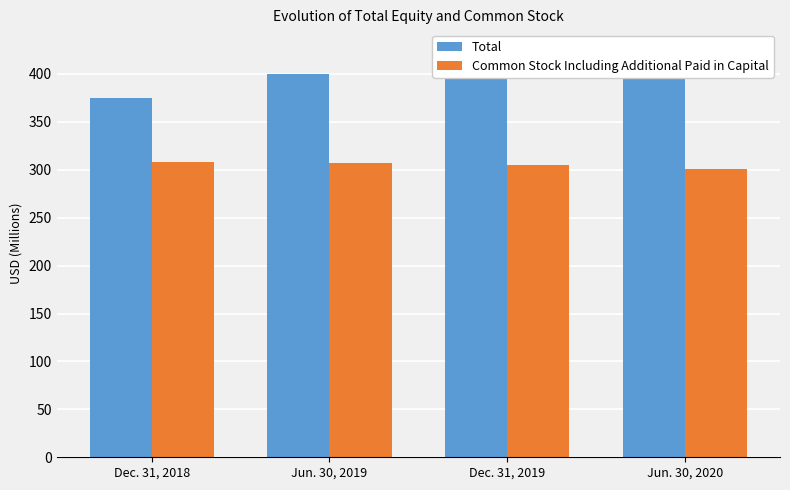

Which series has the widest spread of values?

Total